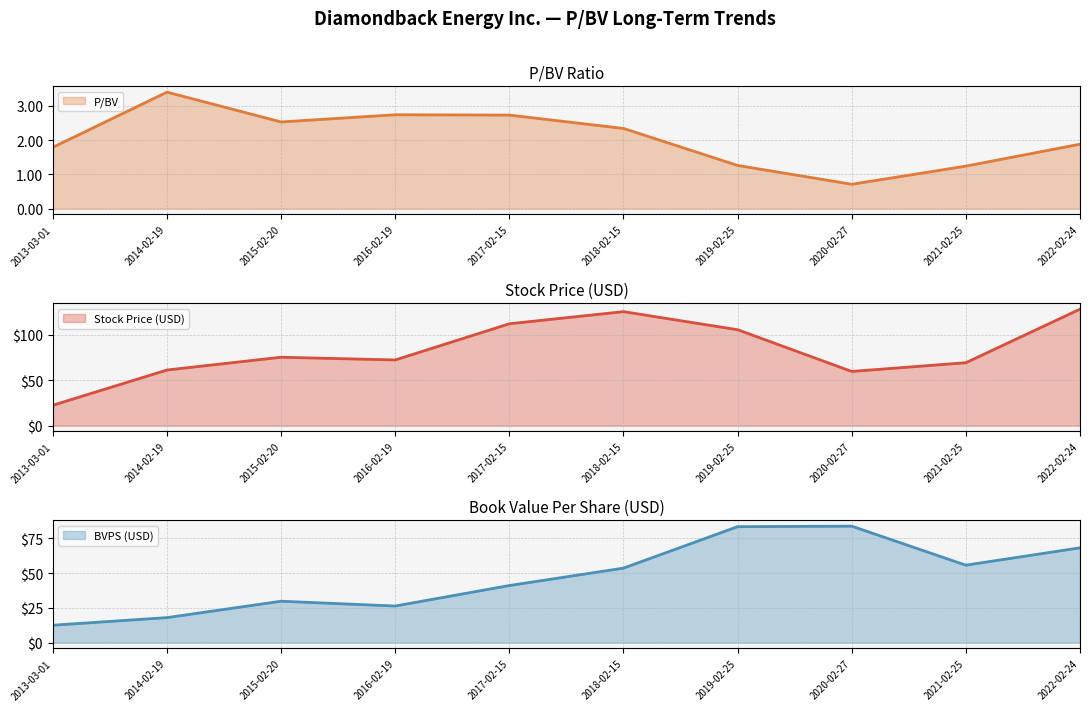

How many lines are shown in the chart?

3